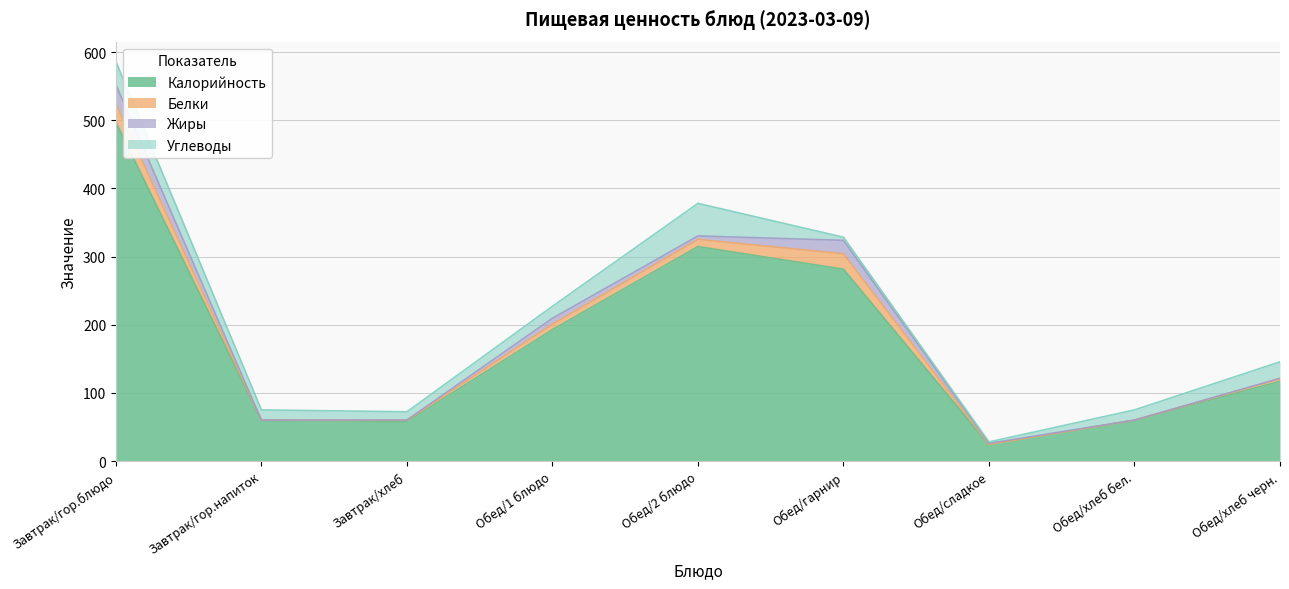

List the series in order of their peak value, highest first.

Калорийность, Углеводы, Жиры, Белки